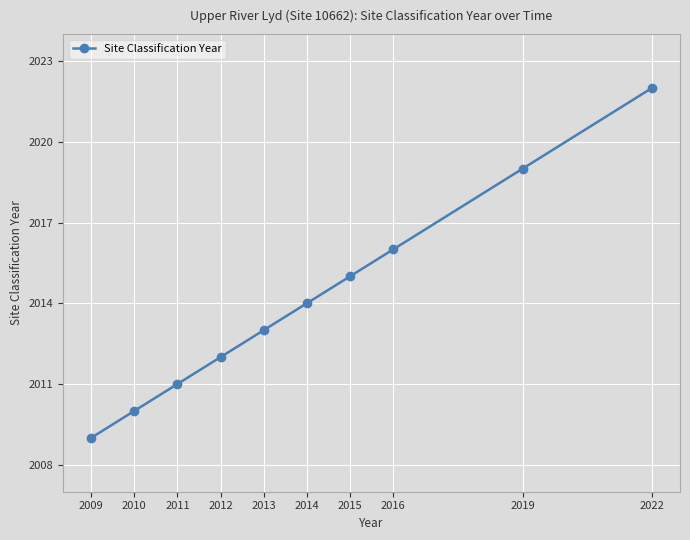

Reading left to right, transcribe all the data shown in this chart.

2009=2009	2010=2010	2011=2011	2012=2012	2013=2013	2014=2014	2015=2015	2016=2016	2019=2019	2022=2022